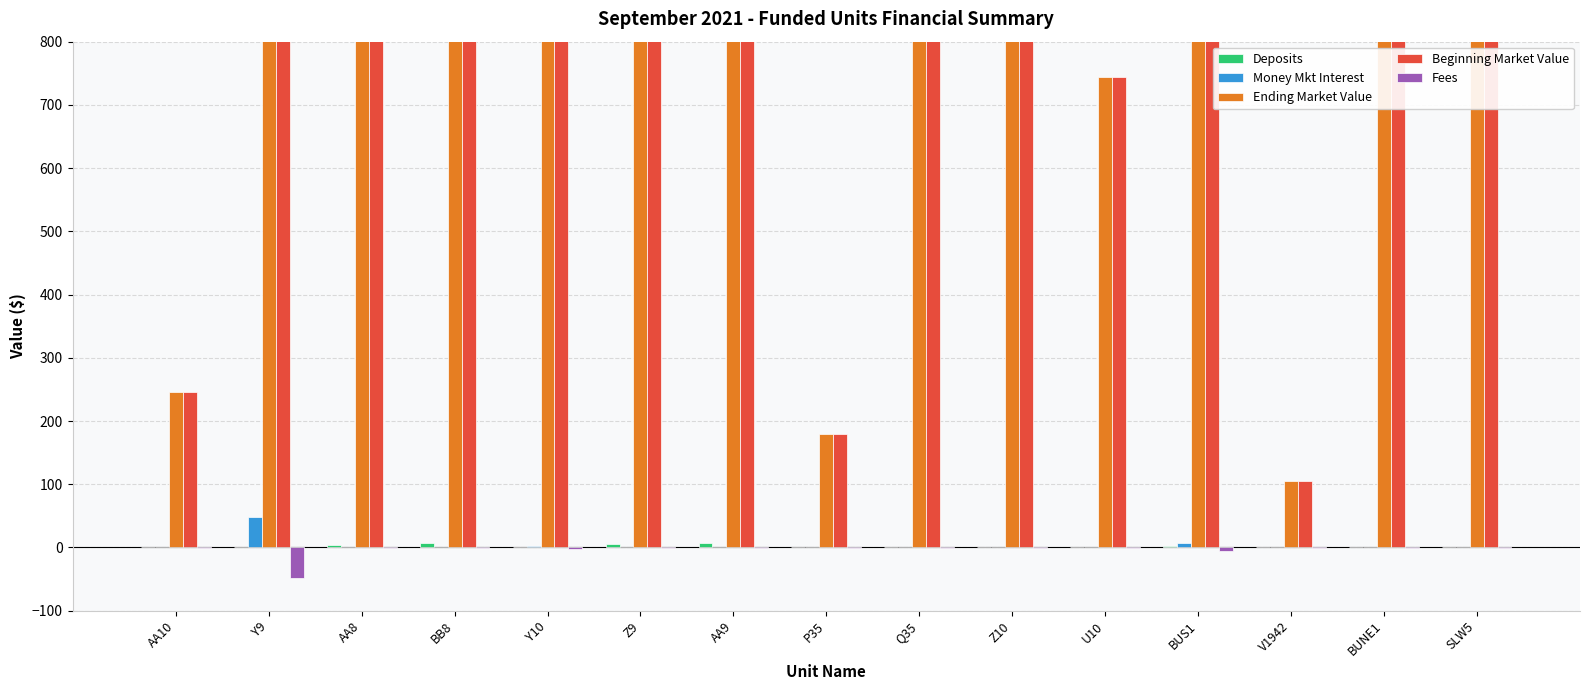

What are all the series names shown in the legend?

Deposits, Money Mkt Interest, Ending Market Value, Beginning Market Value, Fees